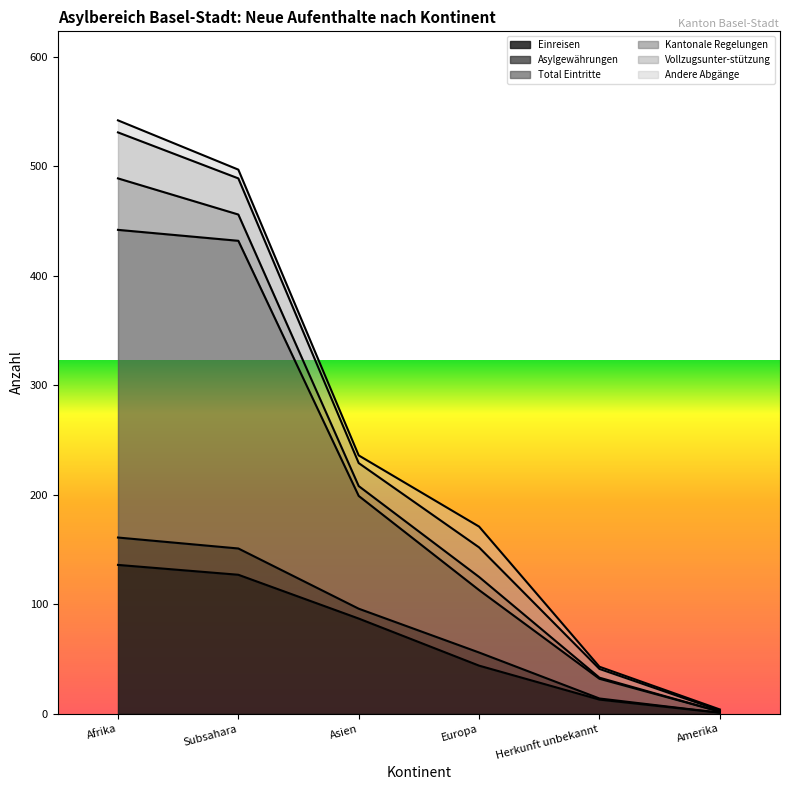

What are all the series names shown in the legend?

Einreisen, Asylgewährungen, Total Eintritte, Kantonale Regelungen, Vollzugsunter-stützung, Andere Abgänge